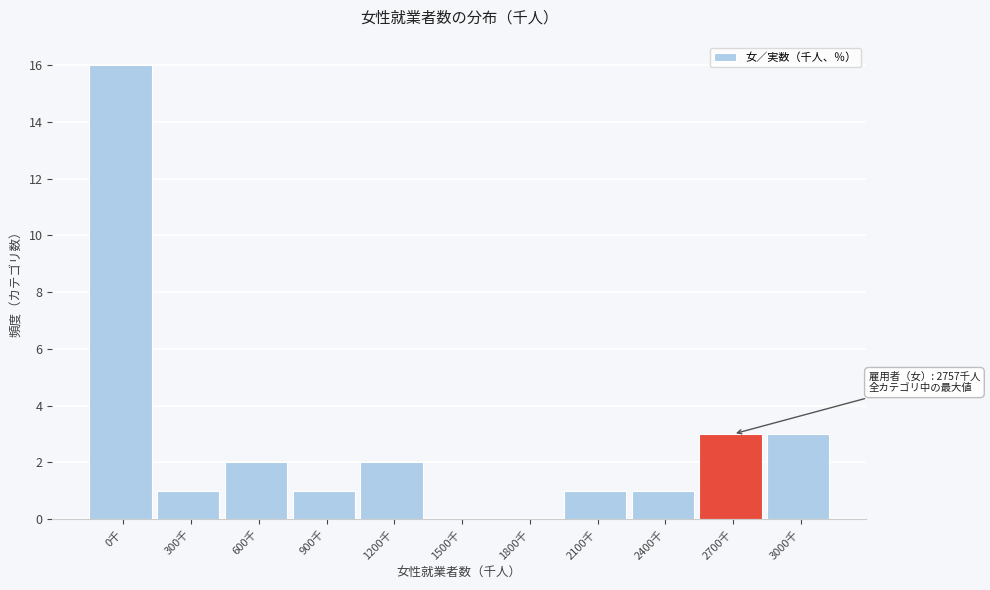

Reading right to left, extract all data points from this chart.

3000千=3	2700千=3	2400千=1	2100千=1	1800千=0	1500千=0	1200千=2	900千=1	600千=2	300千=1	0千=16